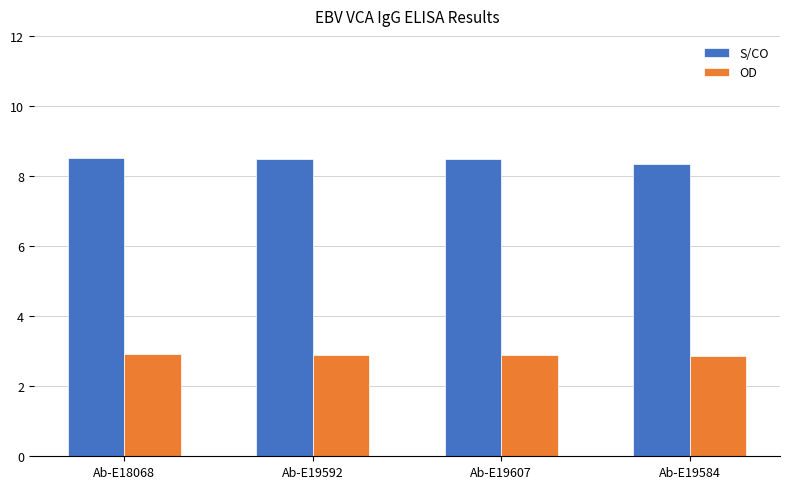

Which series has the largest total across all categories?

S/CO